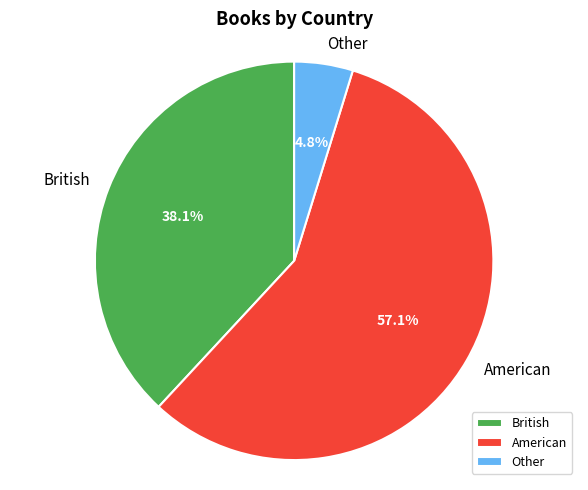

Is American the majority of the pie?

Yes